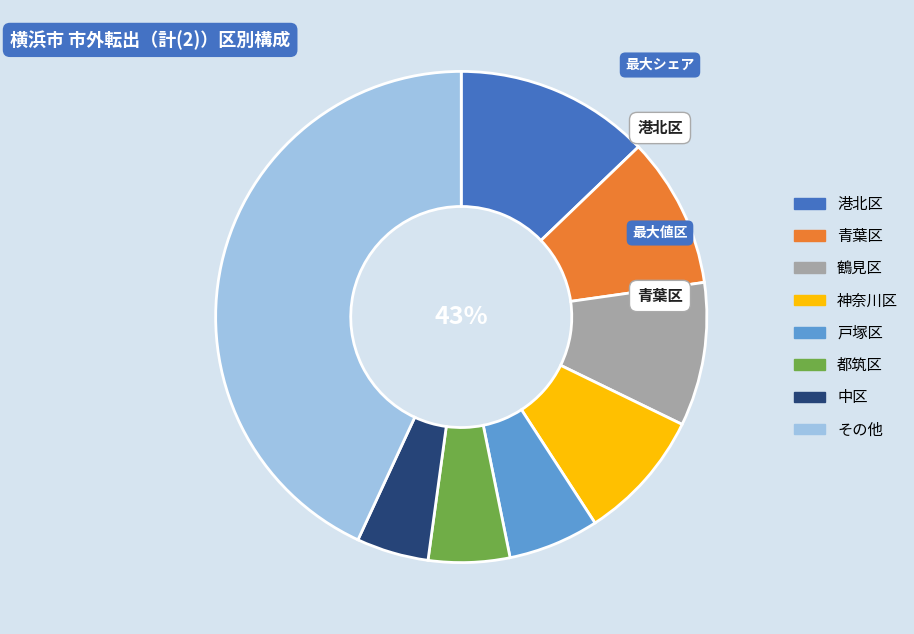

Does any single category account for the majority?

No